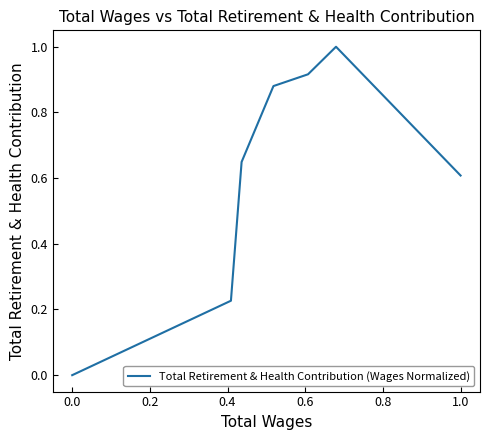

What is the maximum value shown in the chart?

1.0